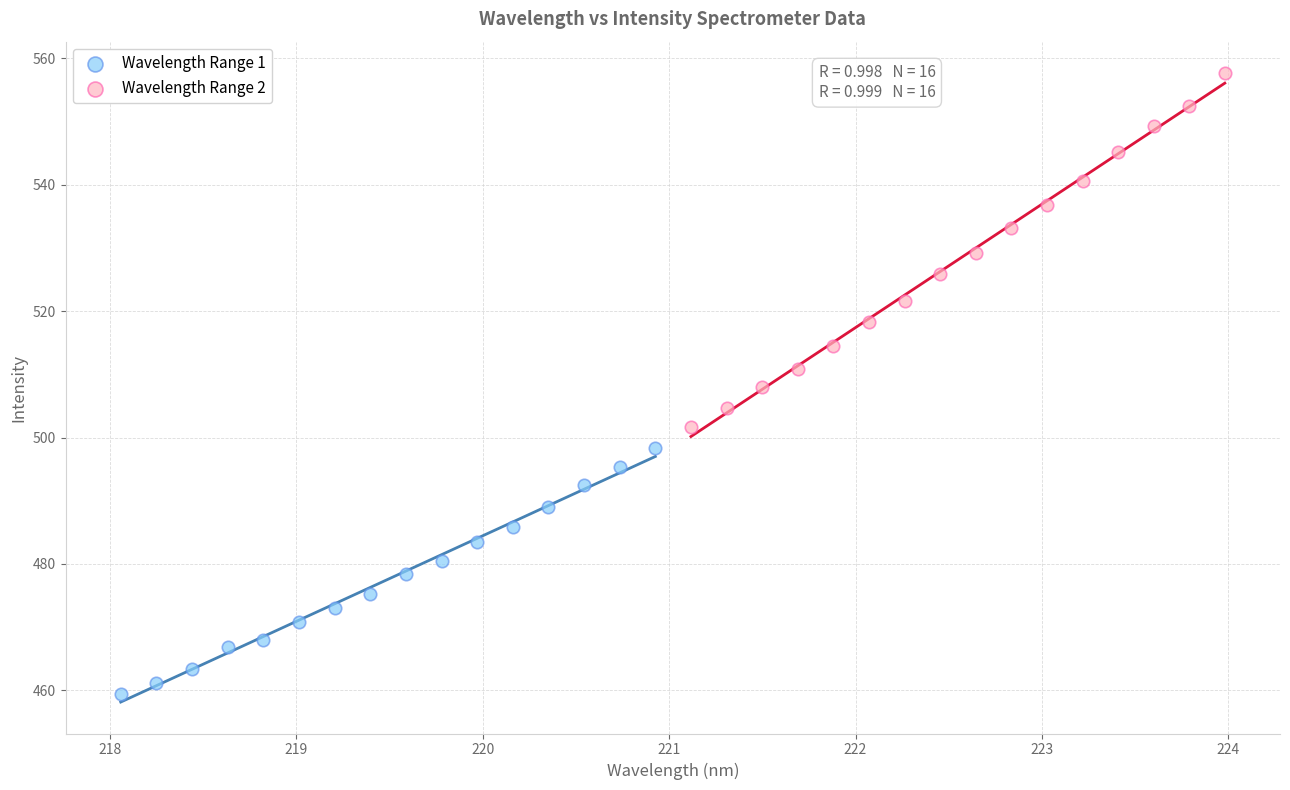

Which series has the widest spread of Y values?

Wavelength Range 2